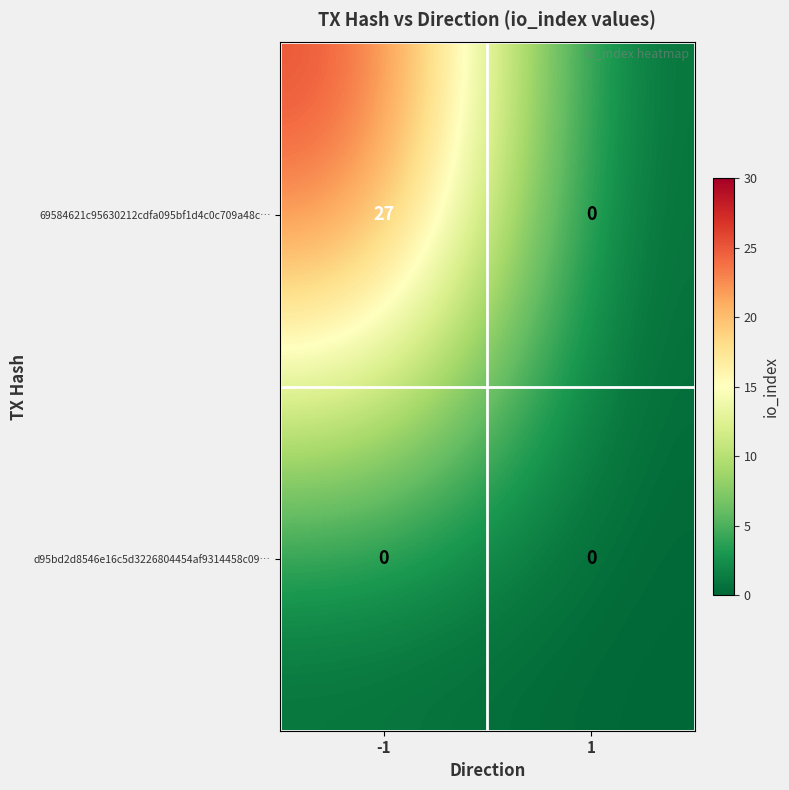

What is the difference between the maximum and minimum values in the 69584621c95630212cdfa095bf1d4c0c709a48c… series?

27